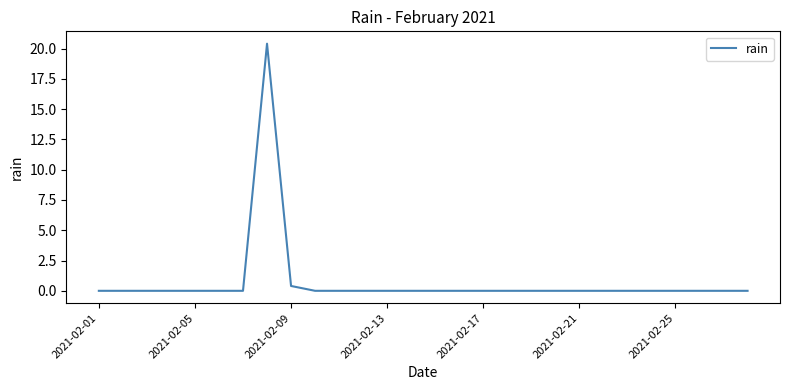

What is the difference between the maximum and minimum values?

20.4